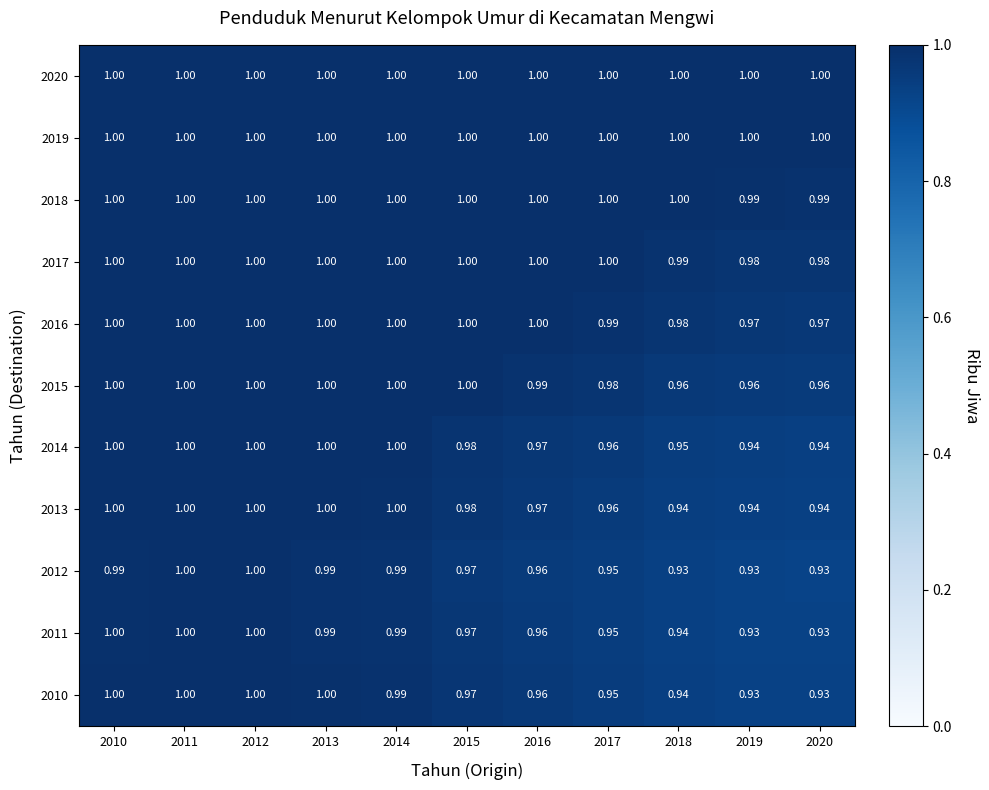

Is the value of 2018 at 2015 greater than the value of 2011 at 2019?

Yes